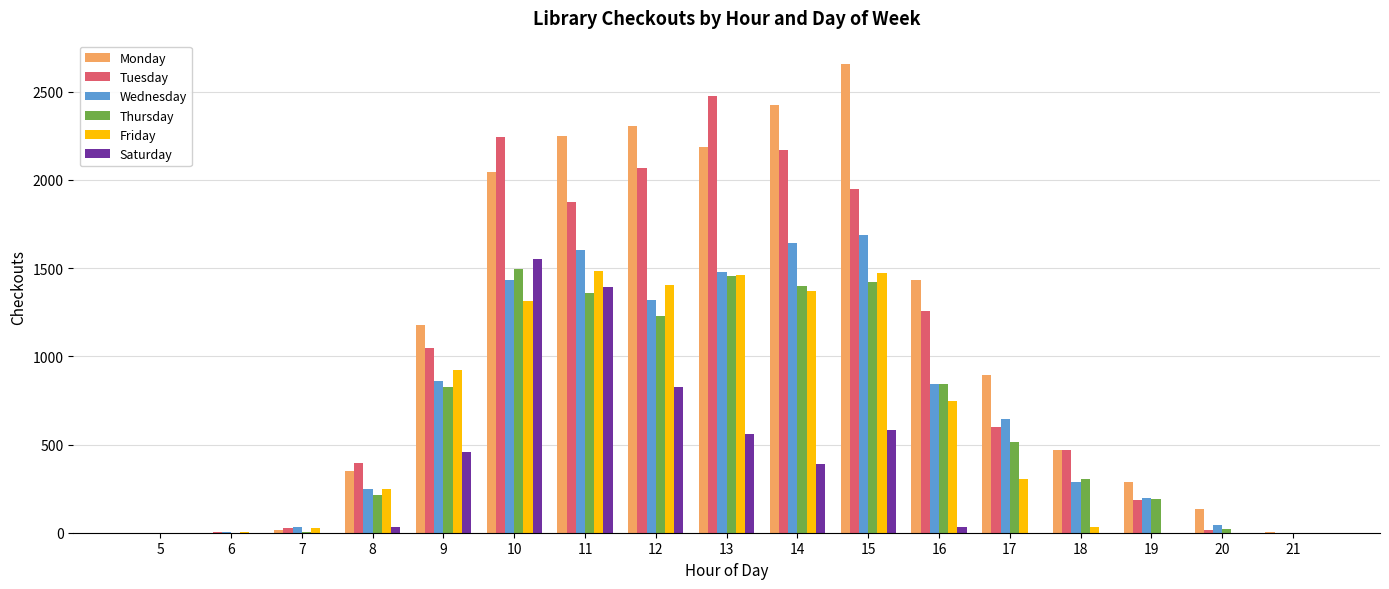

The value of Thursday at 13 is 1454. True or false?

True